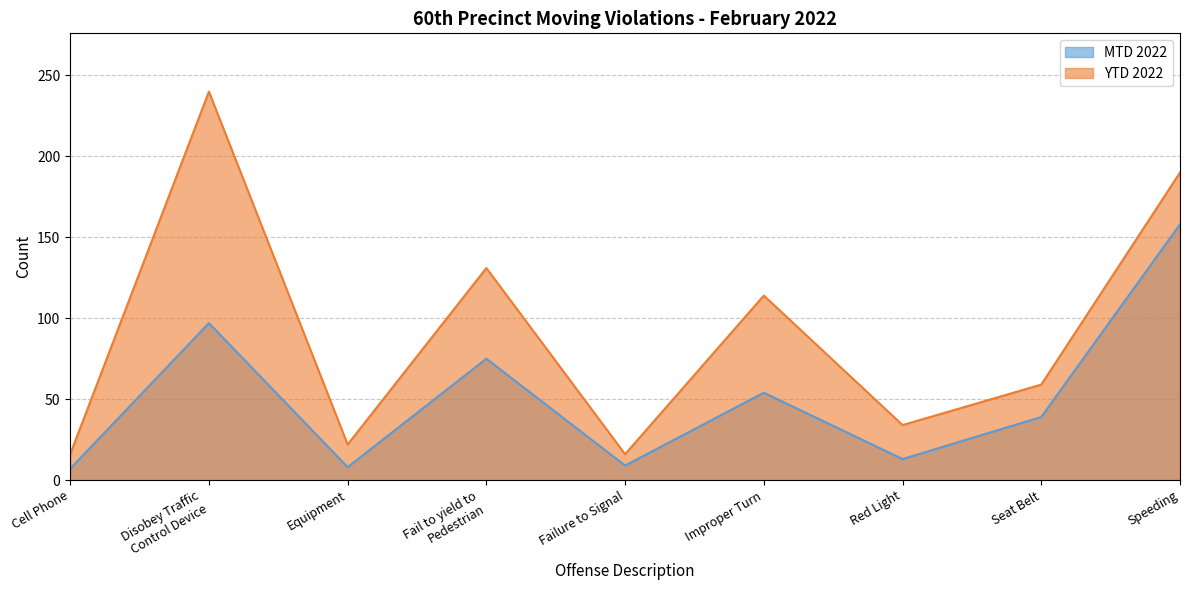

What position from the left is Equipment?

3